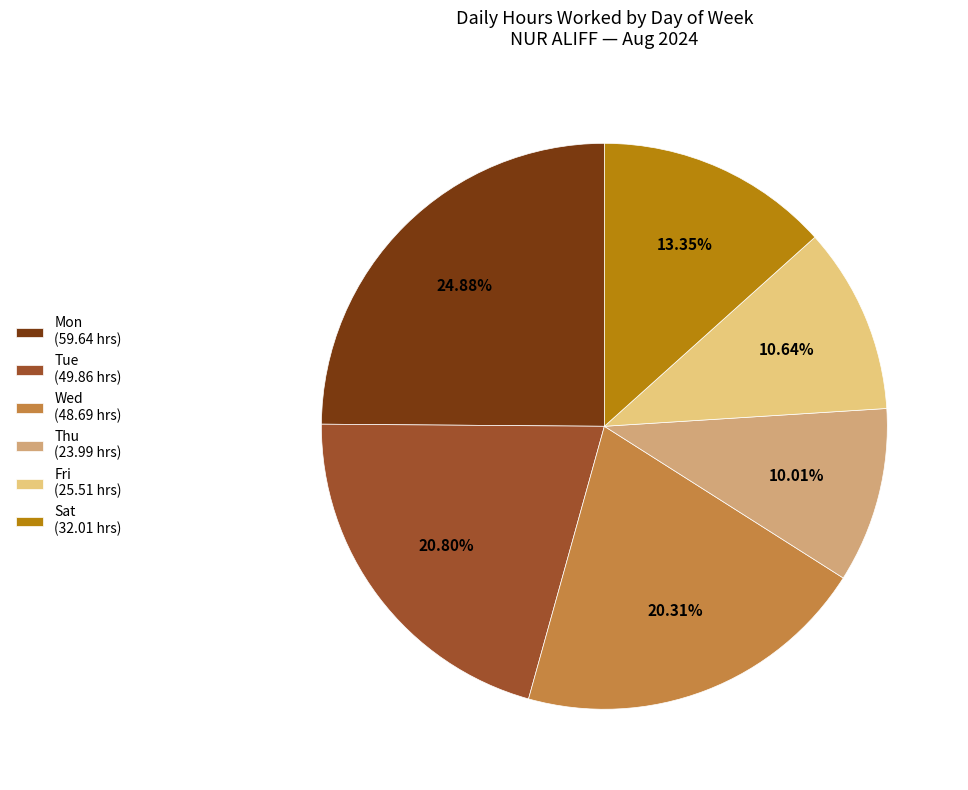

What is the smallest slice in the pie chart?

Thu (23.99 hrs)